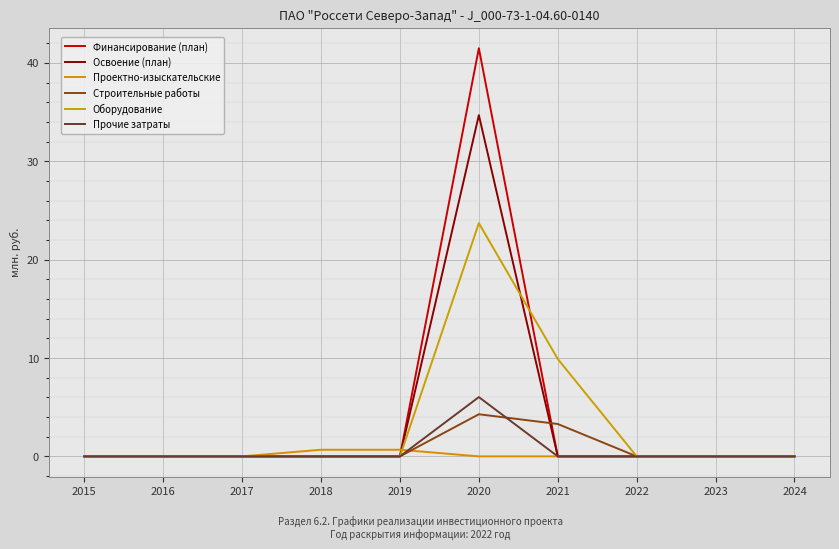

True or false: Проектно-изыскательские has a value of 0.0 at 2023.

True